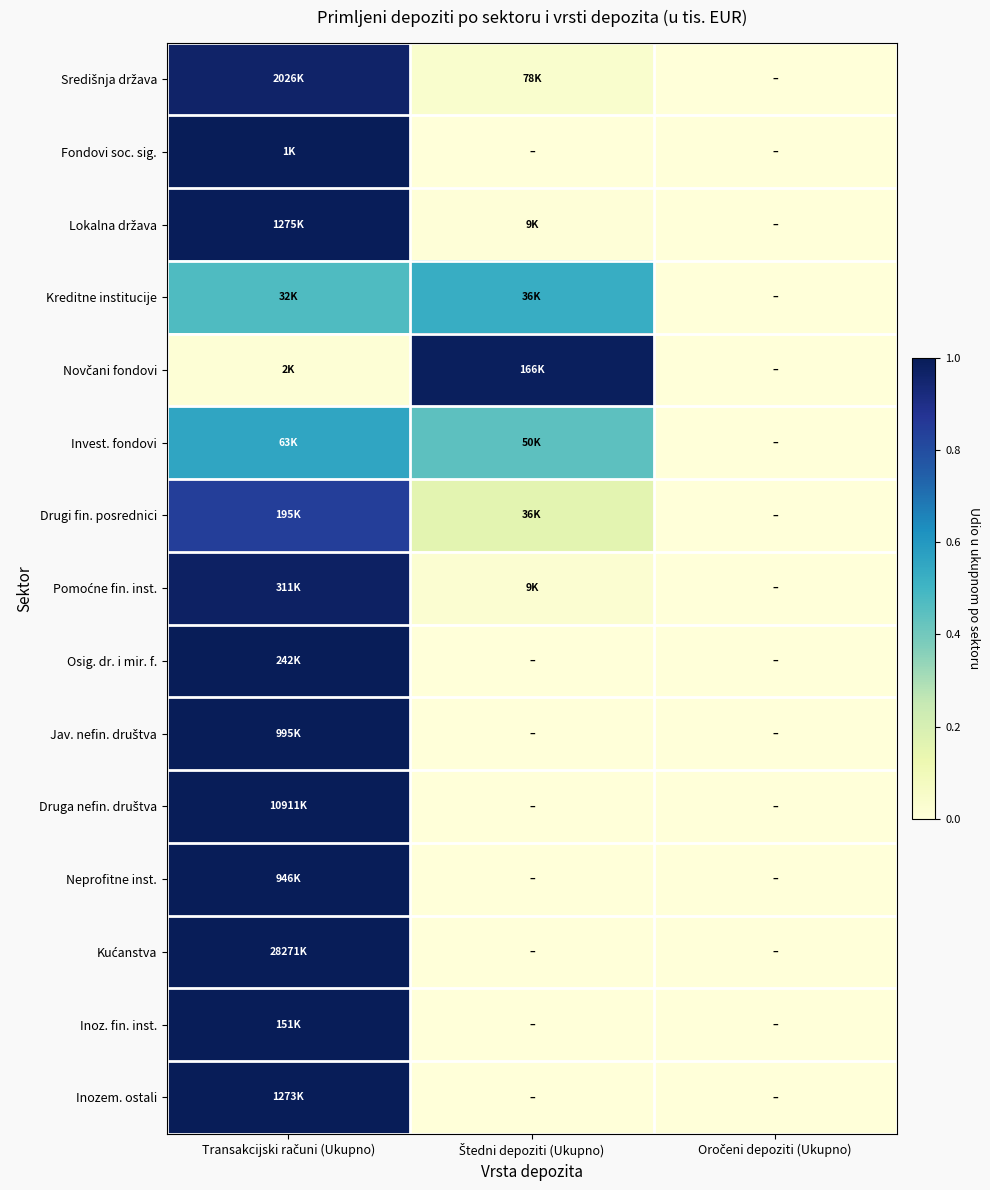

What is the spread (max minus min) of values at Transakcijski računi (Ukupno)?

1.0